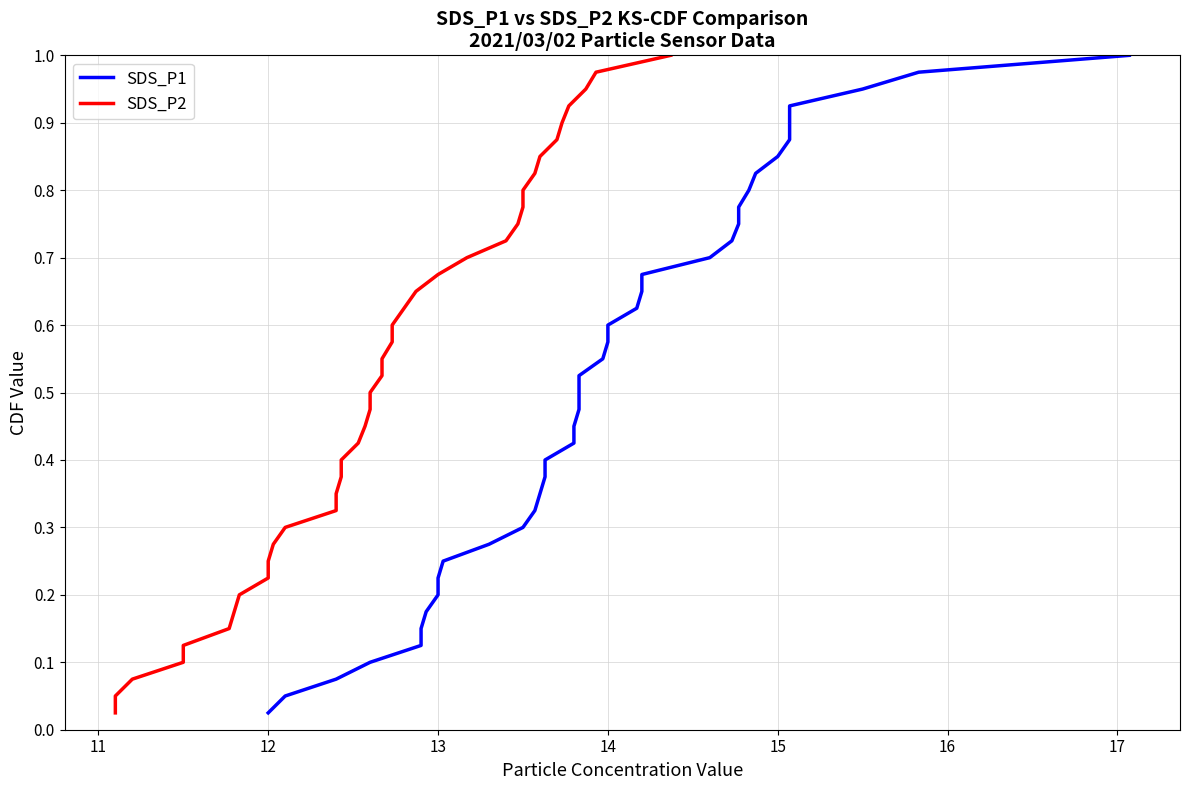

What value does the SDS_P1 series have at 39?

1.0